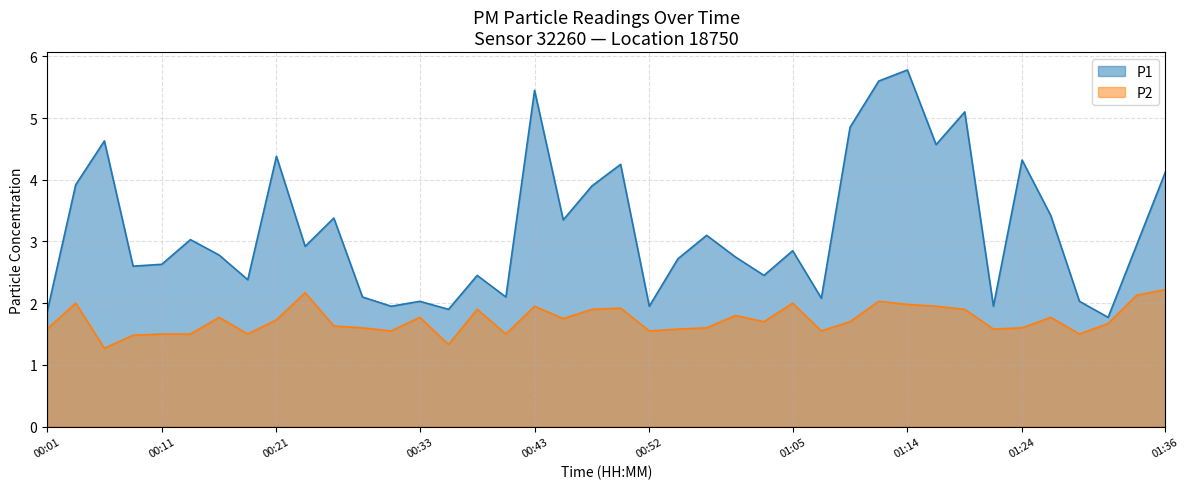

Where is the first local minimum for P1?

00:09